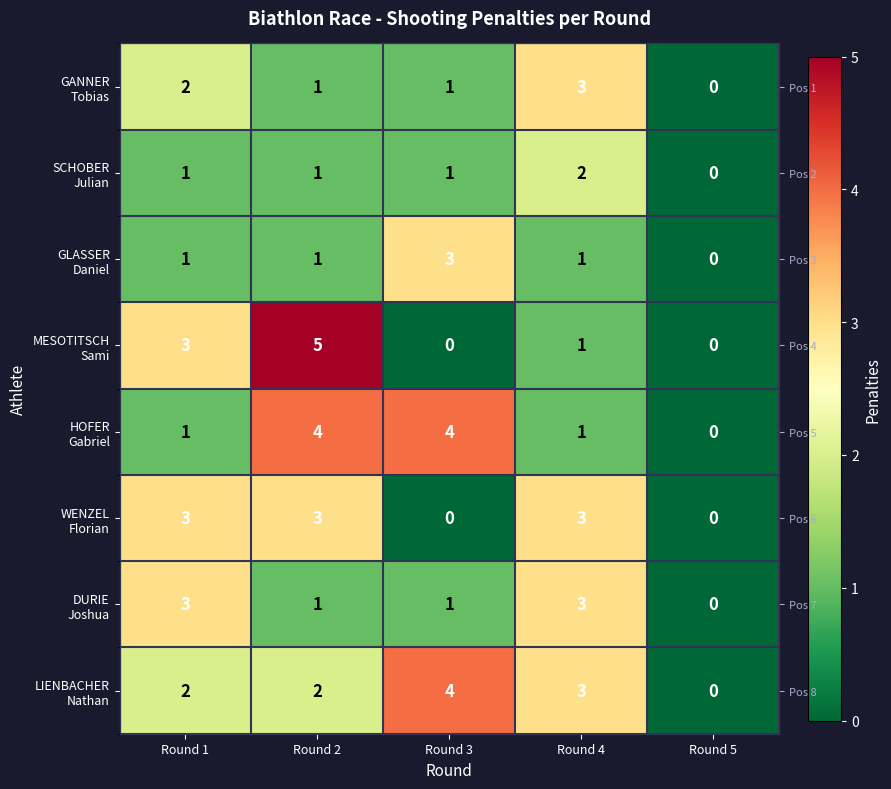

At which category does the chart reach its minimum across all series?

Round 5